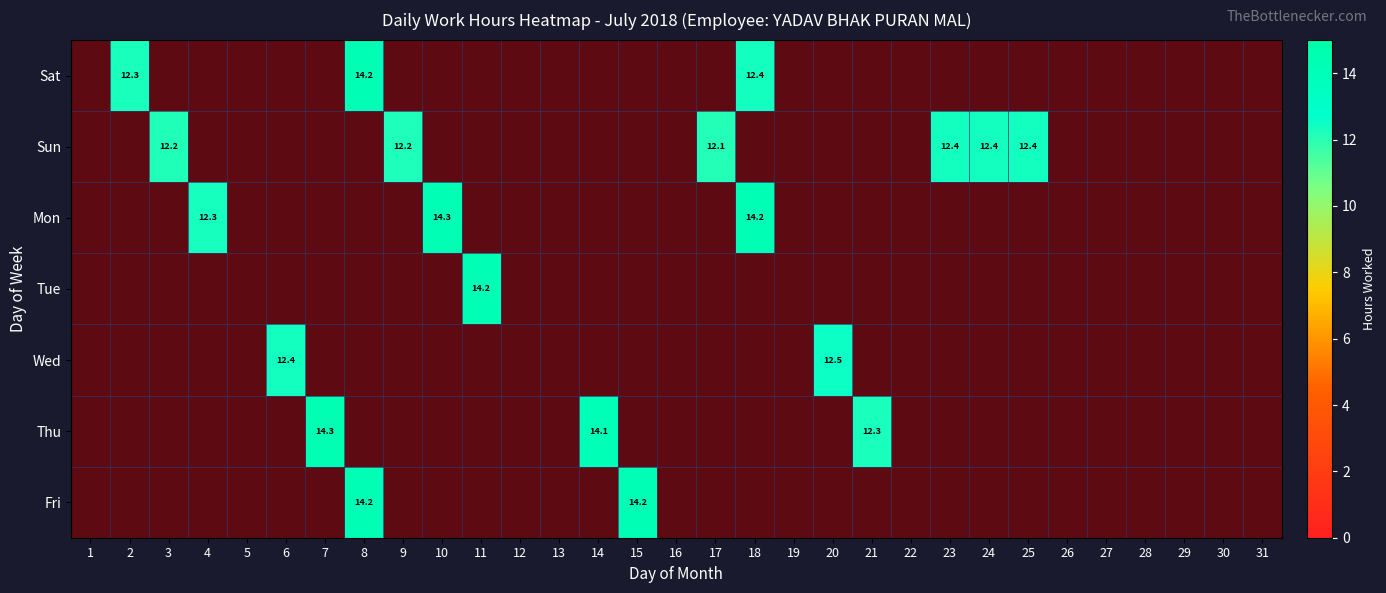

Is it true that Sun equals 0.0 at 21?

True